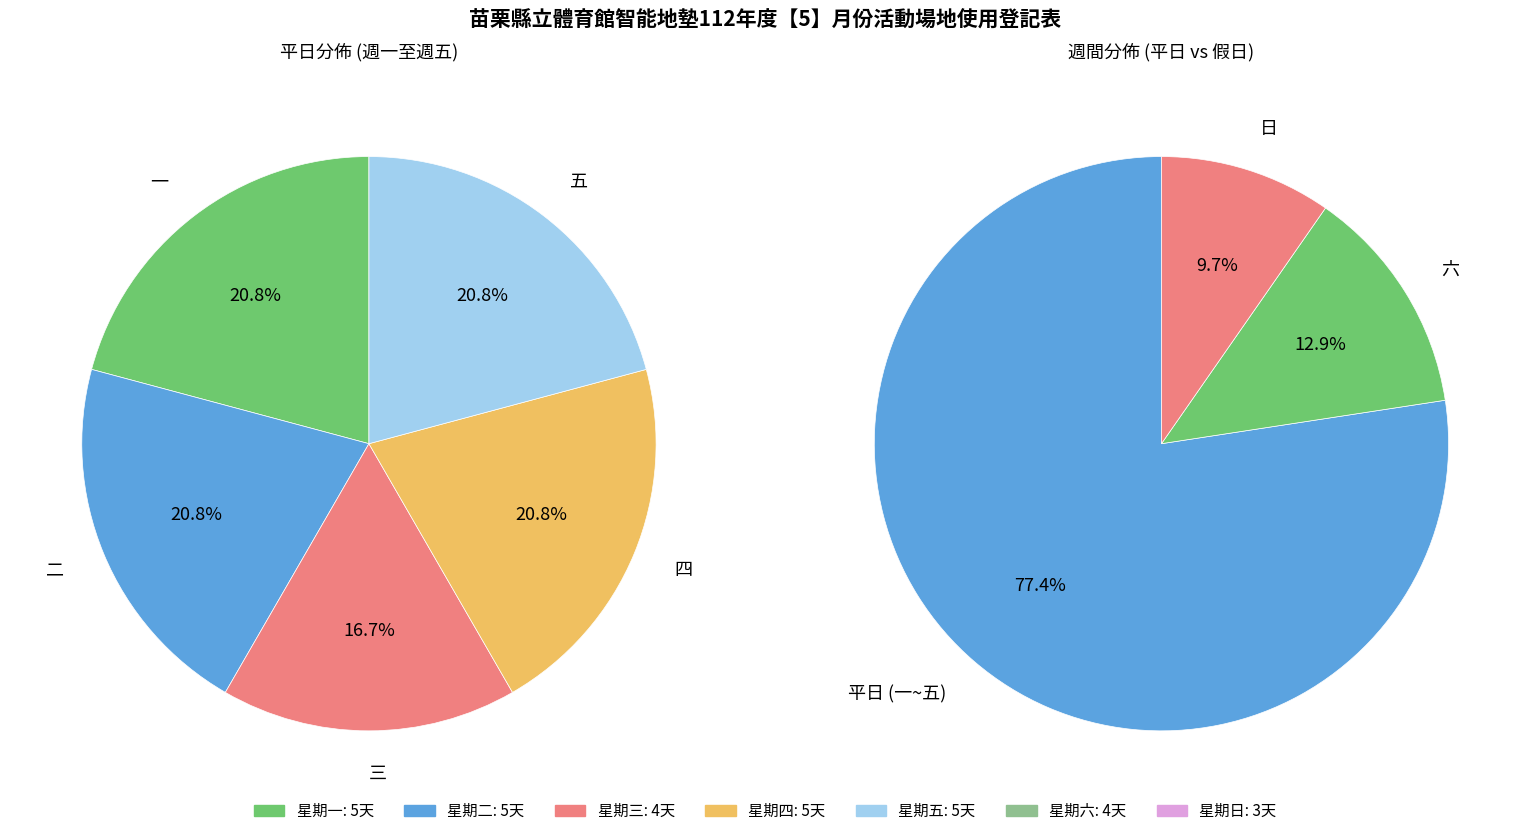

Rank the categories by value from highest to lowest.

一, 二, 四, 五, 三, 六, 日